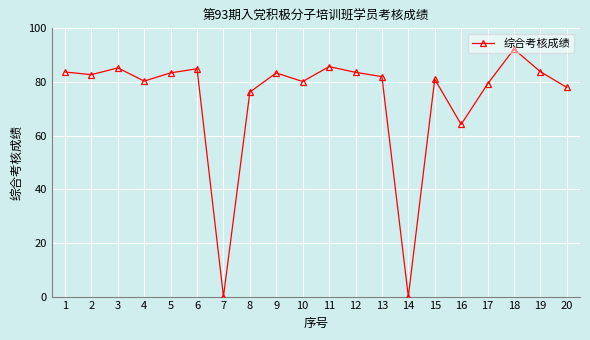

True or false: the data shows 44.8 at 10.

False